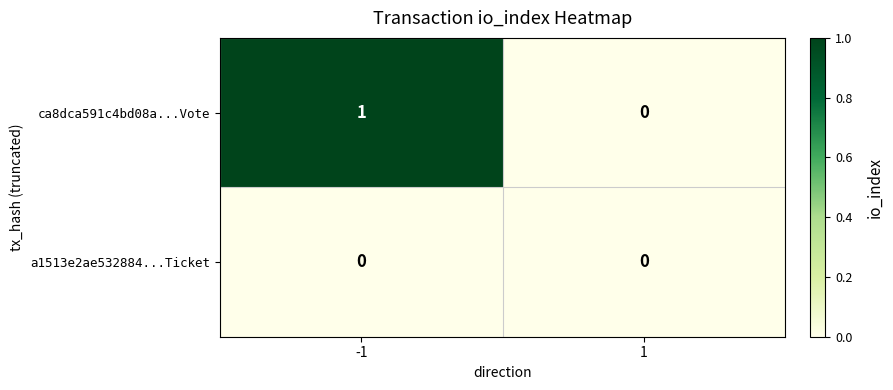

Rank the series by their maximum value, from highest to lowest.

ca8dca591c4bd08a...Vote, a1513e2ae532884...Ticket